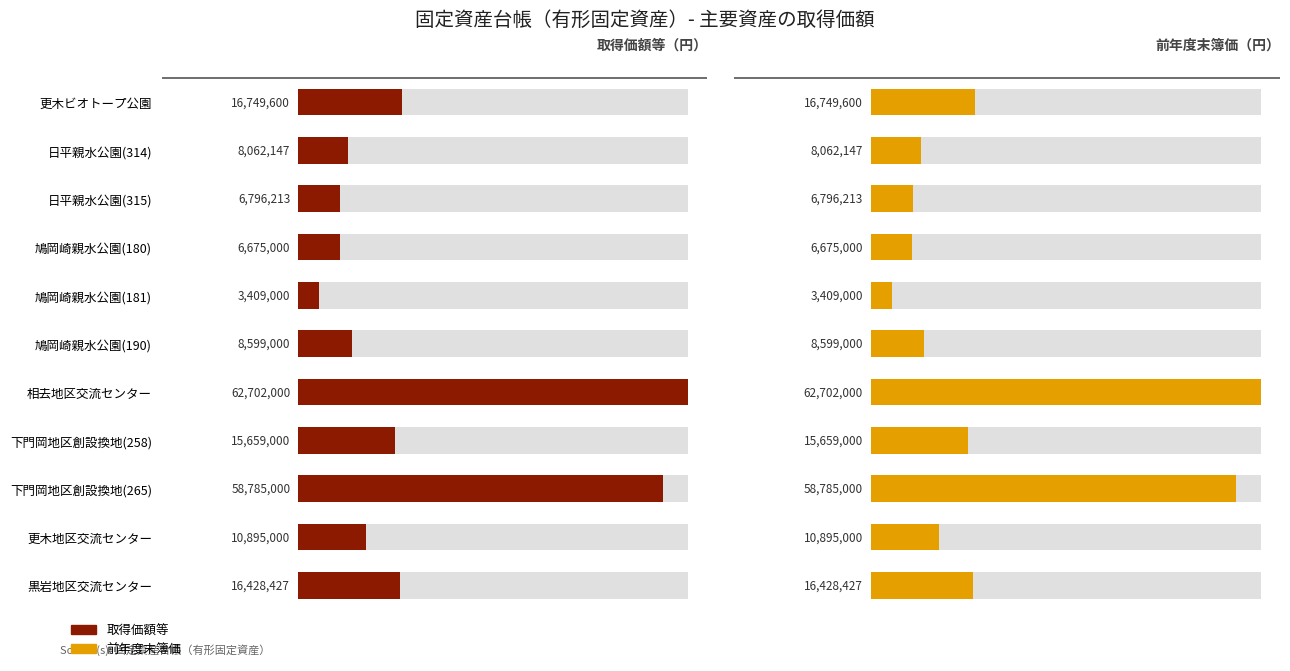

Which series has the largest total across all categories?

取得価額等